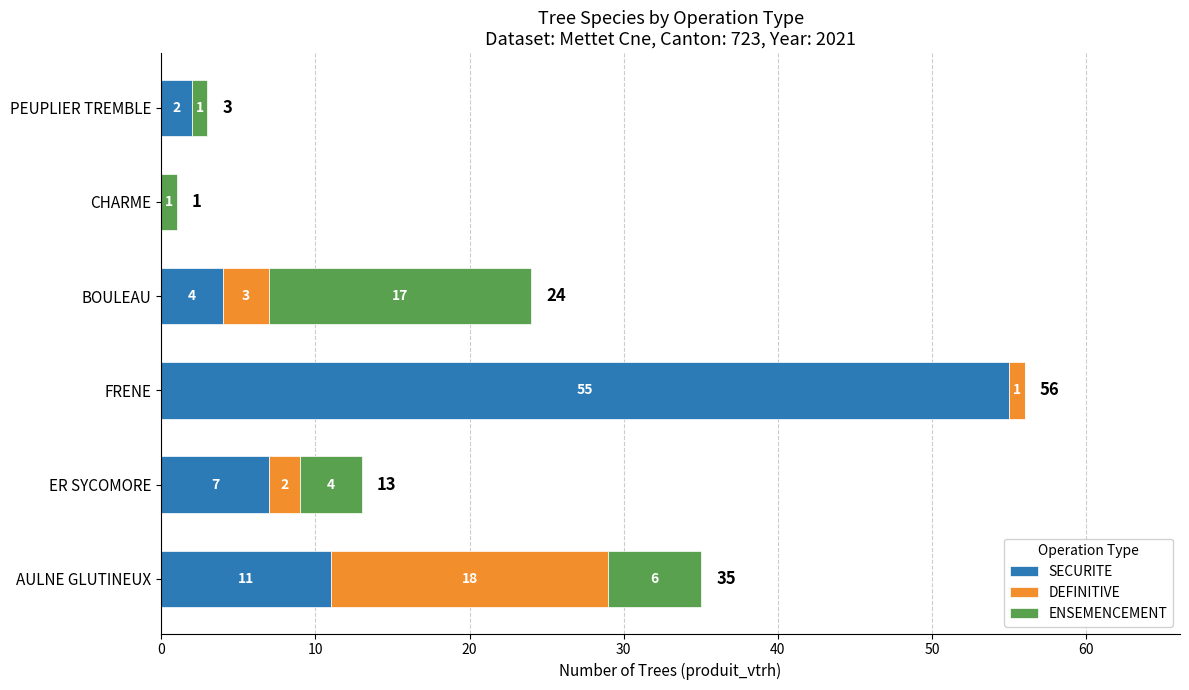

Which category has the highest value in the SECURITE series?

FRENE